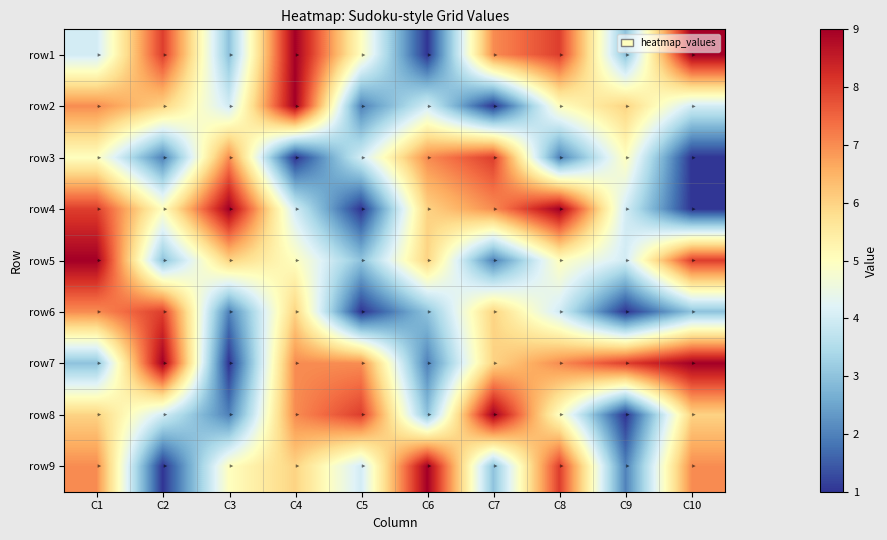

How many categories are shown in the chart?

10